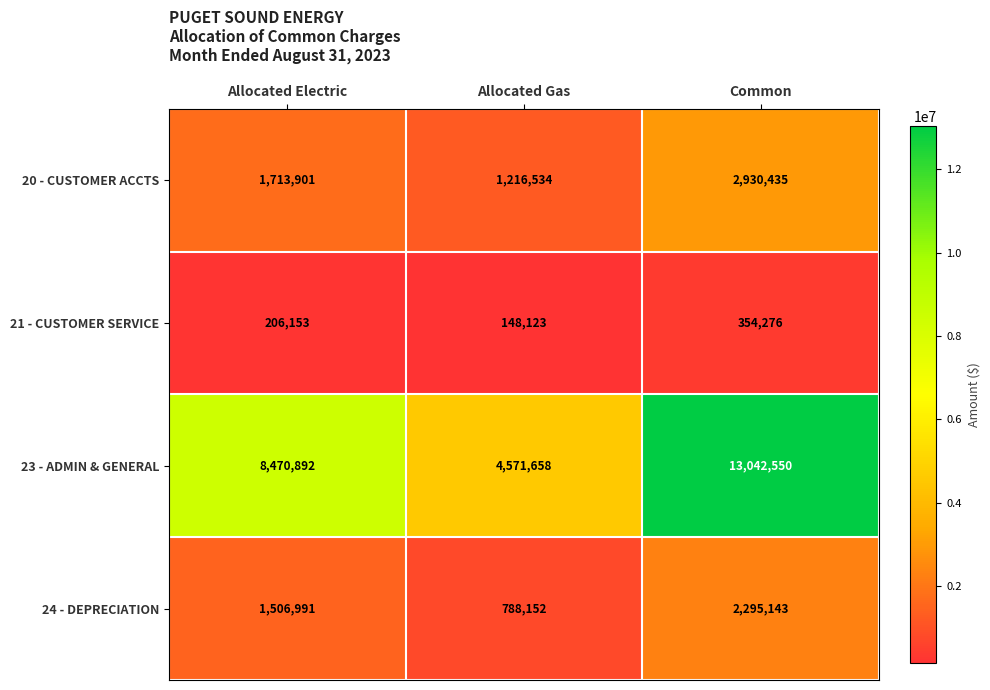

How many distinct data groups are displayed?

4